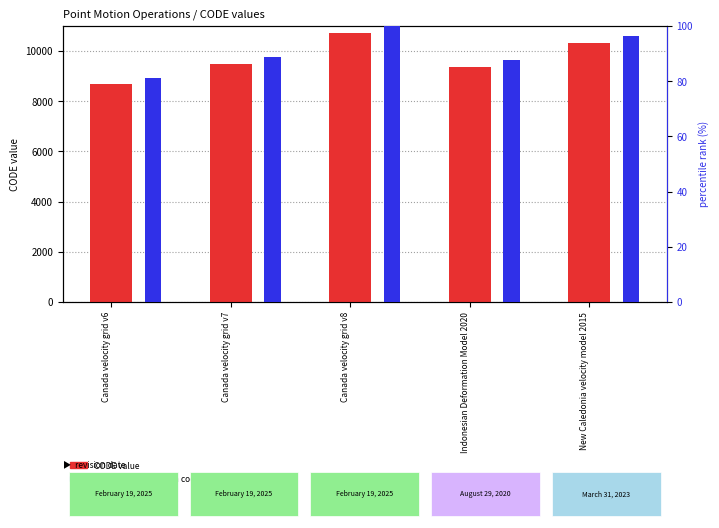

At which label does percentile rank within codes reach its peak?

Canada velocity grid v8